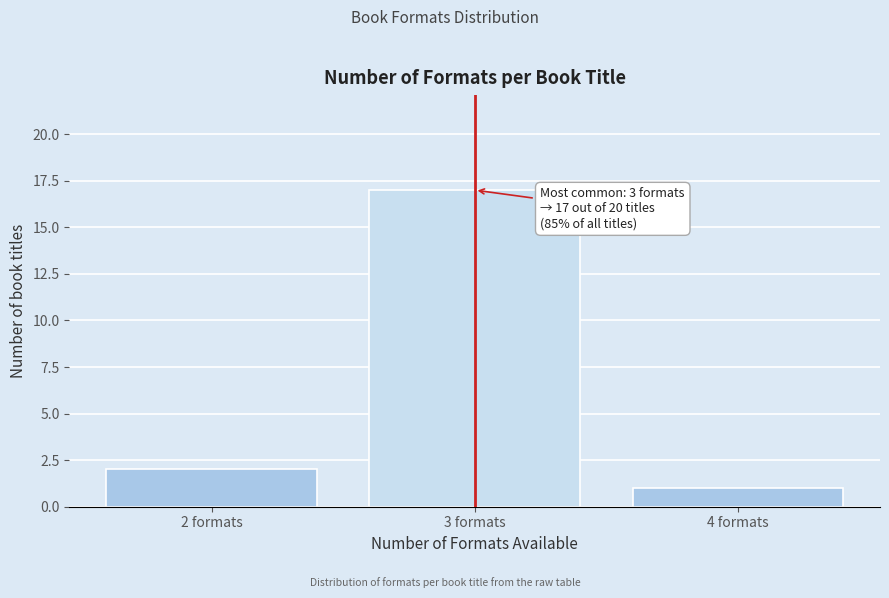

Reading right to left, transcribe all the data shown in this chart.

4 formats=1	3 formats=17	2 formats=2